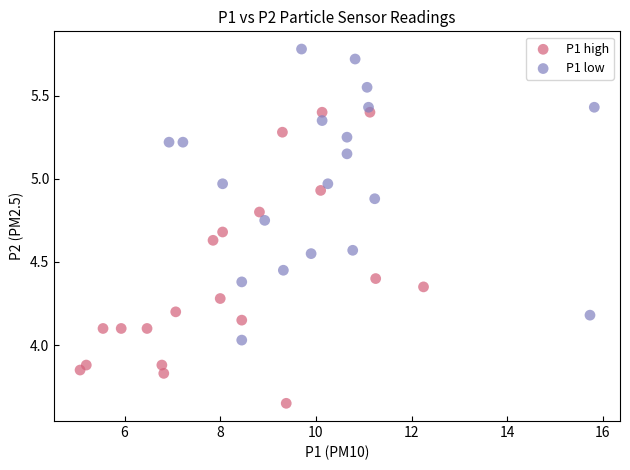

Which series contains the lowest Y value?

P1 high